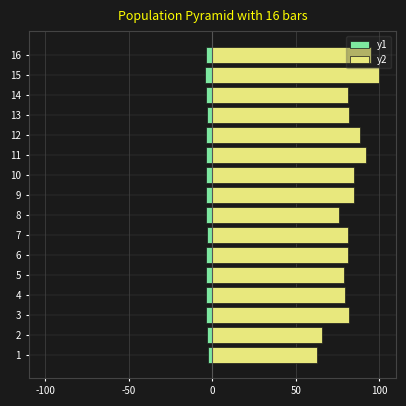

At which label is y2 closest to 81?

7